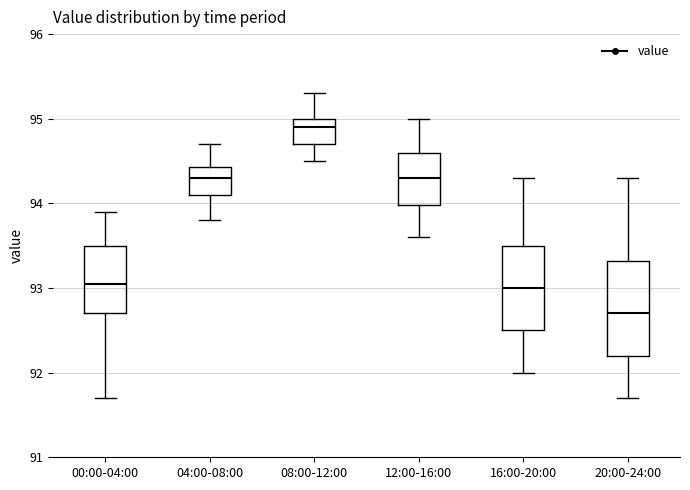

Reading left to right, read every box against the y-axis: the position of its median line, the range the box covers, and the ends of its whiskers. The values are not printed on the chart, so give them approximately, as read against the axis.

00:00-04:00: median 93.1, box 92.7 to 93.5, whiskers 91.7 to 93.9
04:00-08:00: median 94.3, box 94.1 to 94.4, whiskers 93.8 to 94.7
08:00-12:00: median 94.9, box 94.7 to 95.0, whiskers 94.5 to 95.3
12:00-16:00: median 94.3, box 94.0 to 94.6, whiskers 93.6 to 95.0
16:00-20:00: median 93.0, box 92.5 to 93.5, whiskers 92.0 to 94.3
20:00-24:00: median 92.7, box 92.2 to 93.3, whiskers 91.7 to 94.3